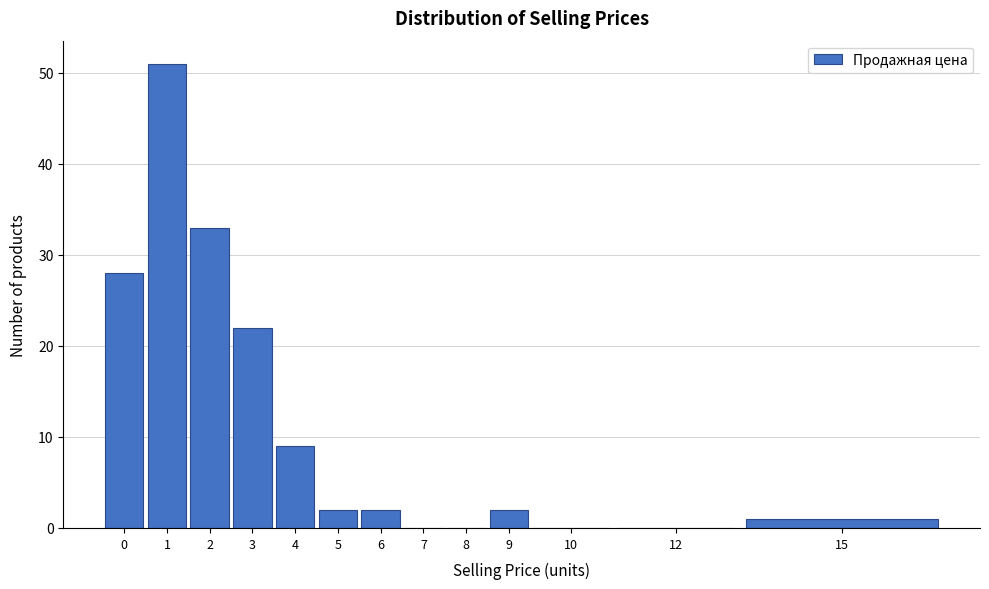

Reading left to right, extract all data points from this chart.

0=28	1=51	2=33	3=22	4=9	5=2	6=2	7=0	8=0	9=2	10=0	12=0	15=1